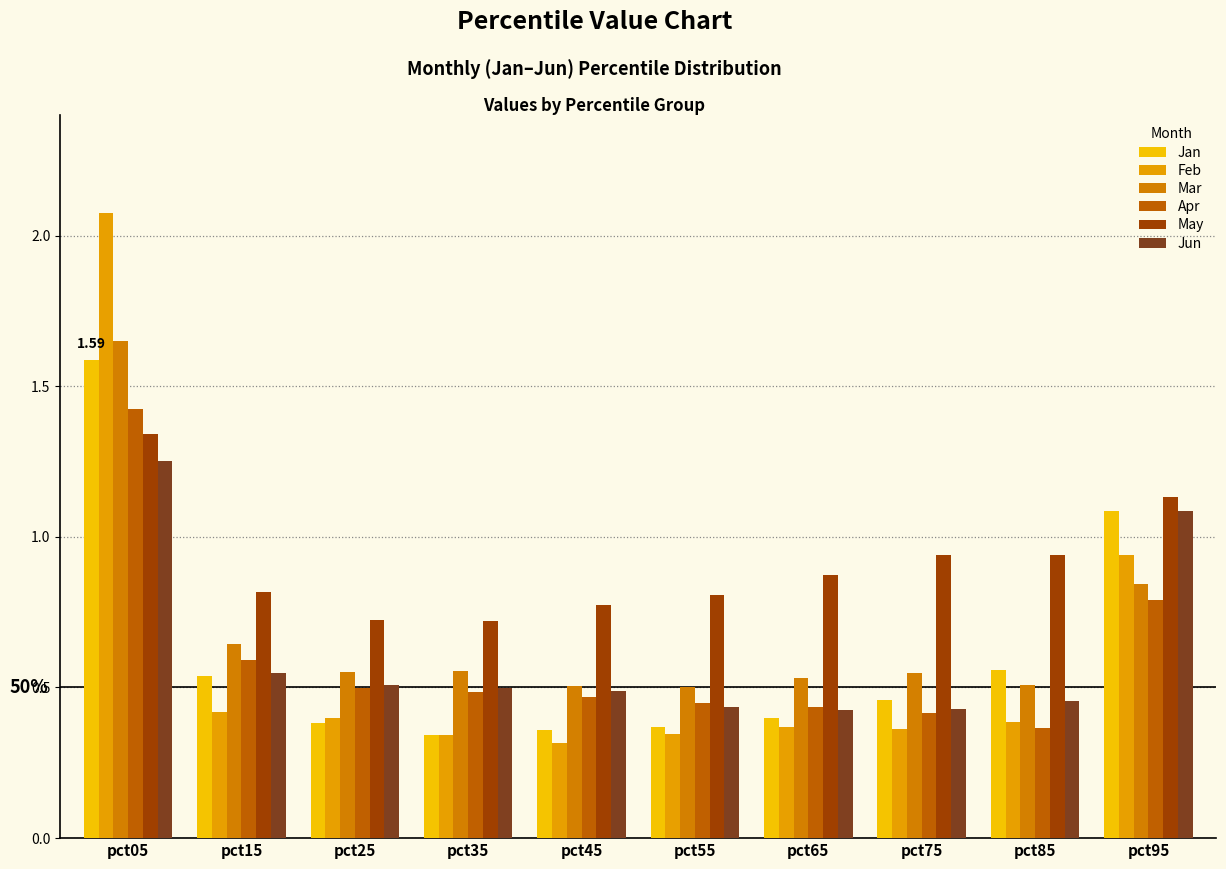

Count the number of categories in the chart.

10